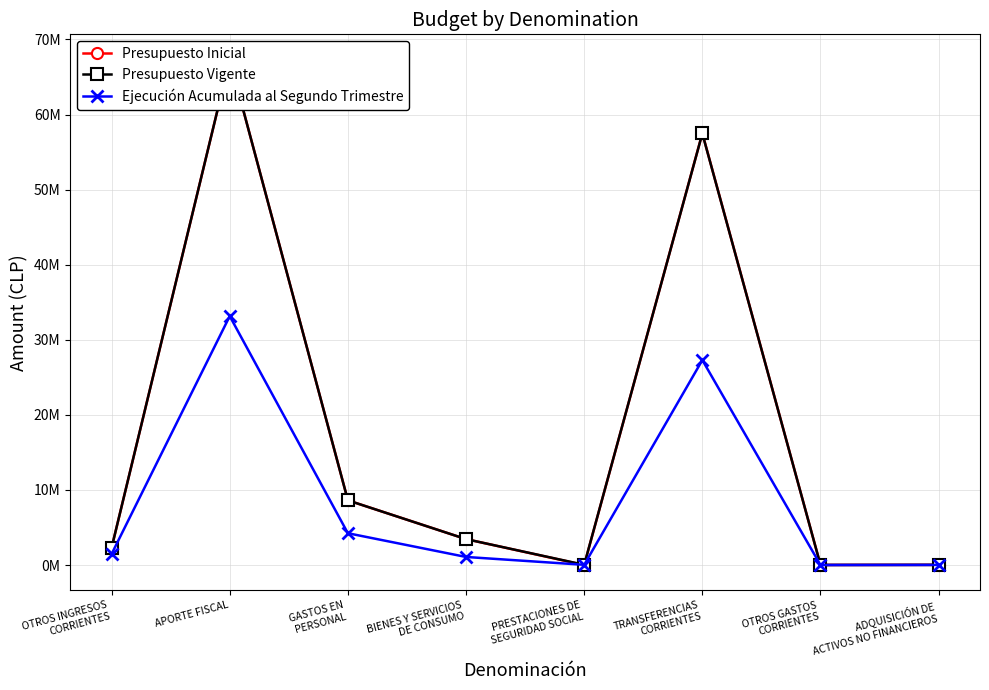

True or false: Ejecución Acumulada al Segundo Trimestre has a value of 45210832 at APORTE FISCAL.

False